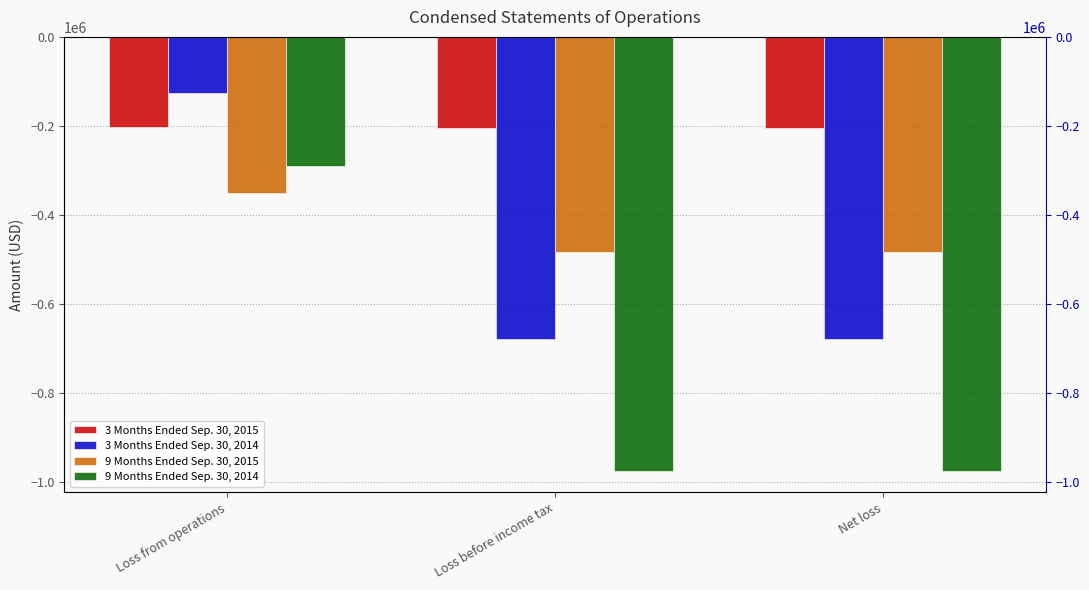

List the labels in order of 3 Months Ended Sep. 30, 2015 value, largest first.

Loss from operations, Loss before income tax, Net loss